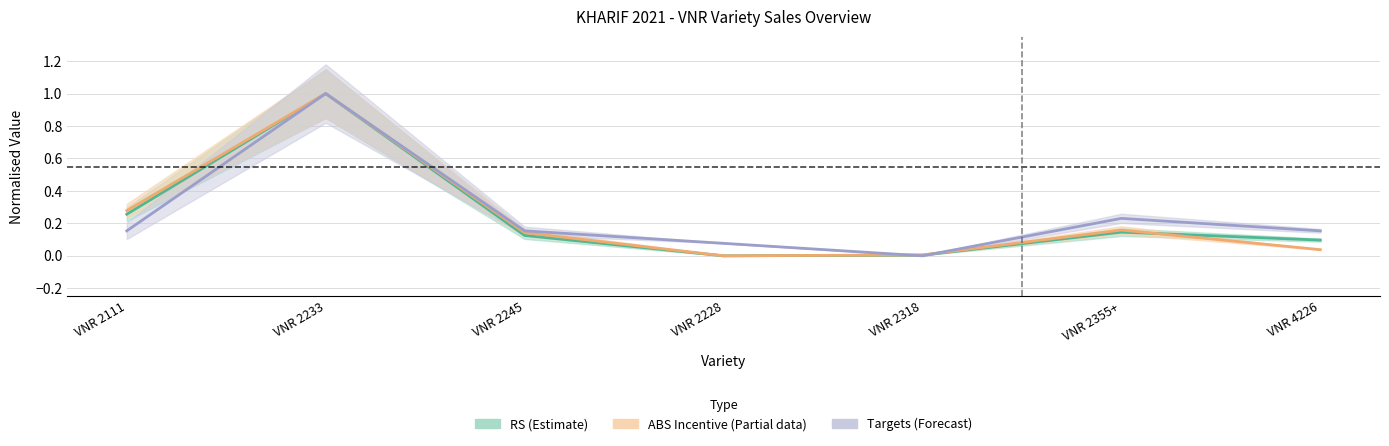

What is the label of the 1st point from the left?

VNR 2111